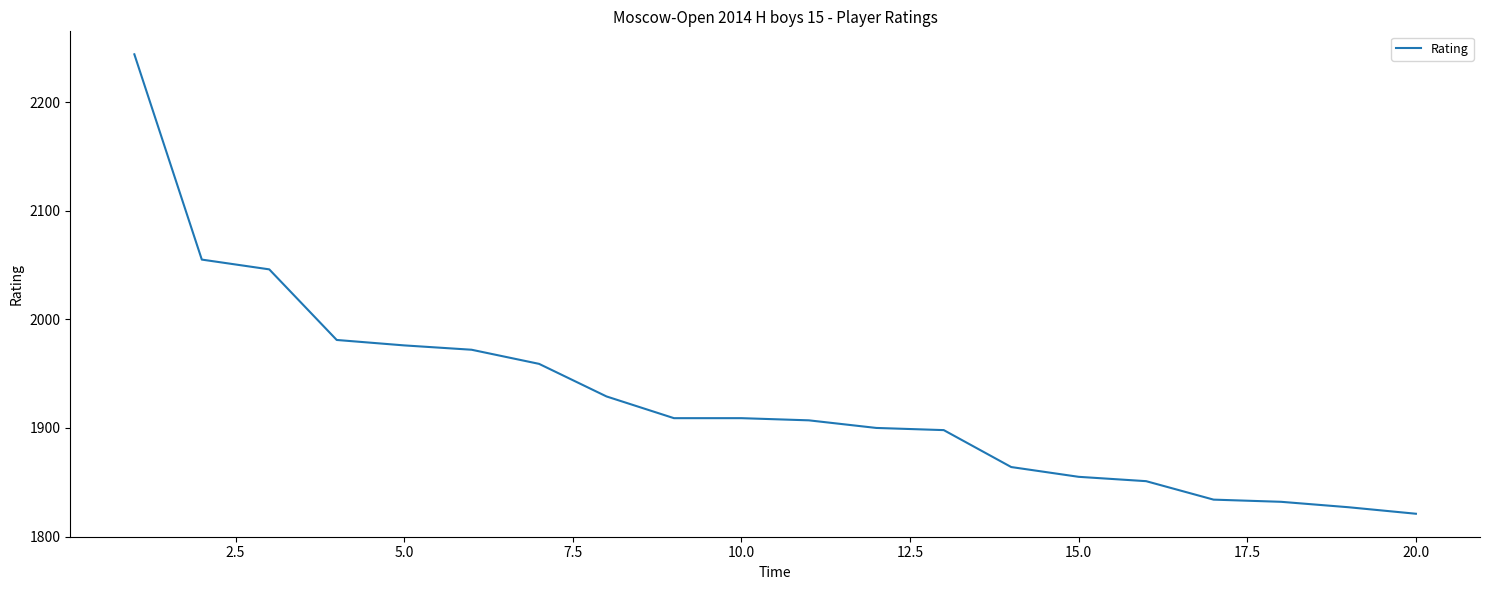

What is the minimum value shown in the chart?

1821